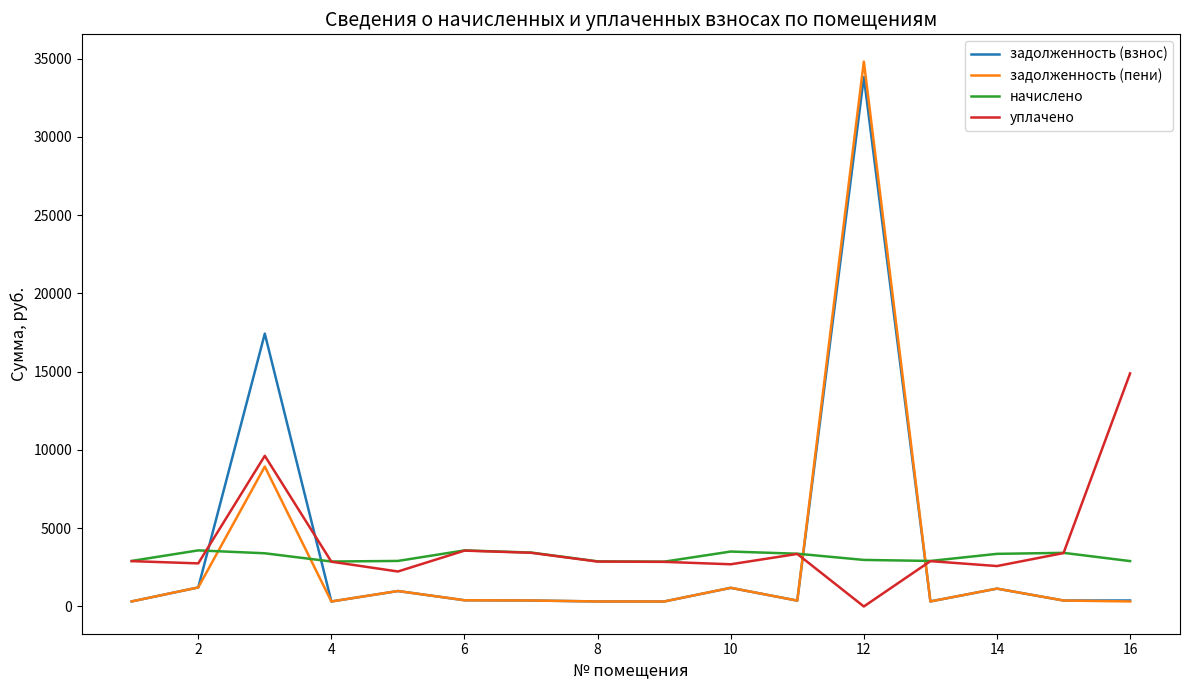

True or false: уплачено and задолженность (взнос) intersect in this chart.

True